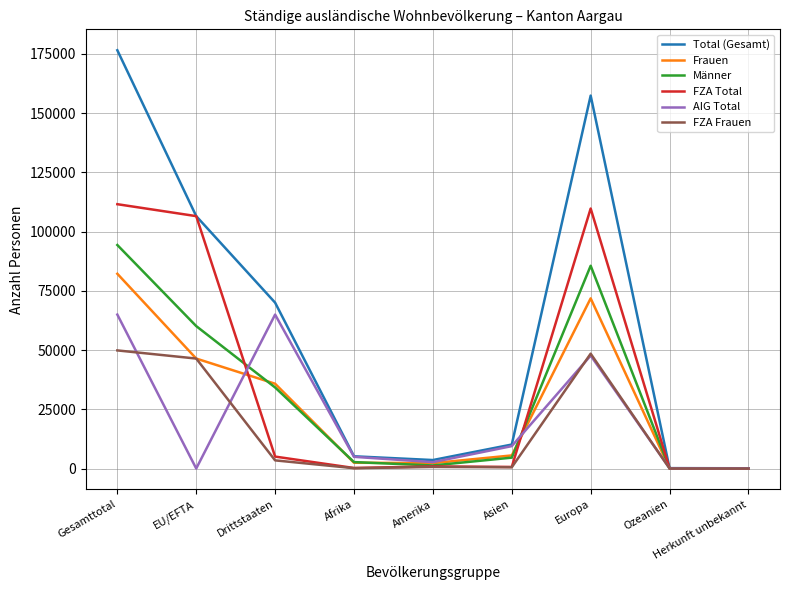

Rank the series by their maximum value, from highest to lowest.

Total (Gesamt), FZA Total, Männer, Frauen, AIG Total, FZA Frauen